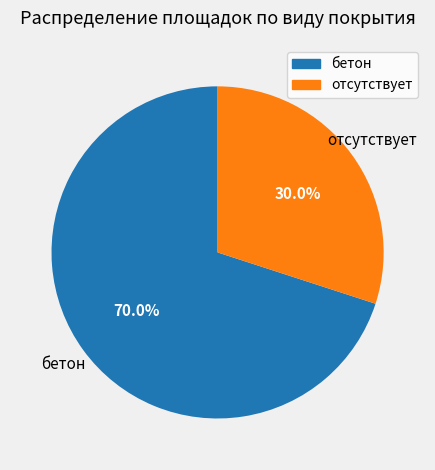

Approximately how many times larger is the value at бетон compared to отсутствует?

2.3